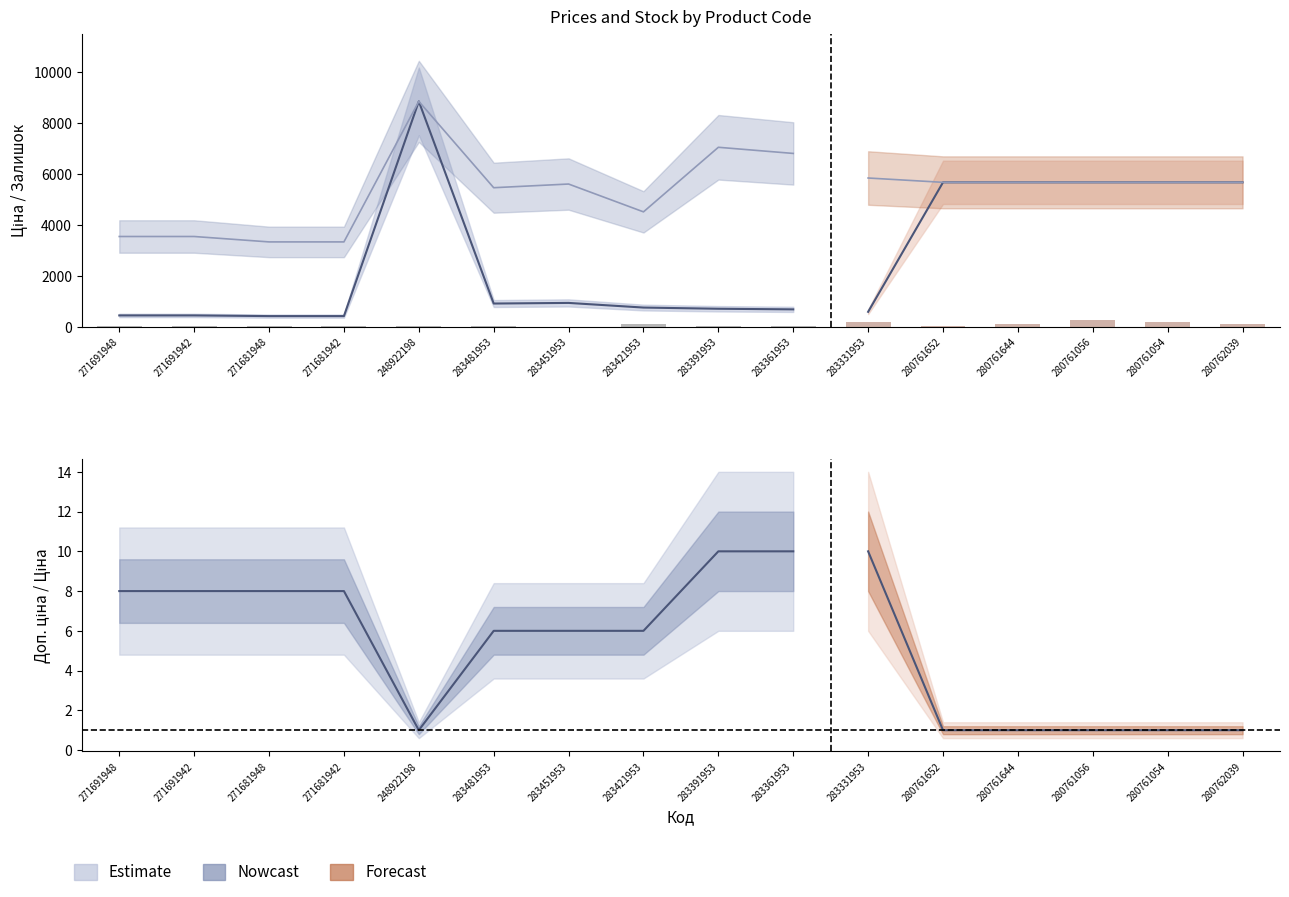

Which label corresponds to the smallest value in the chart?

248922198